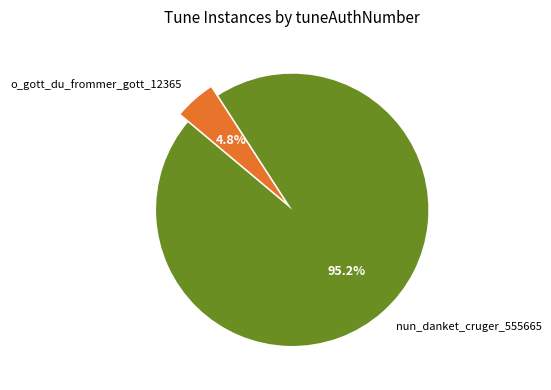

Does any single category account for the majority?

Yes